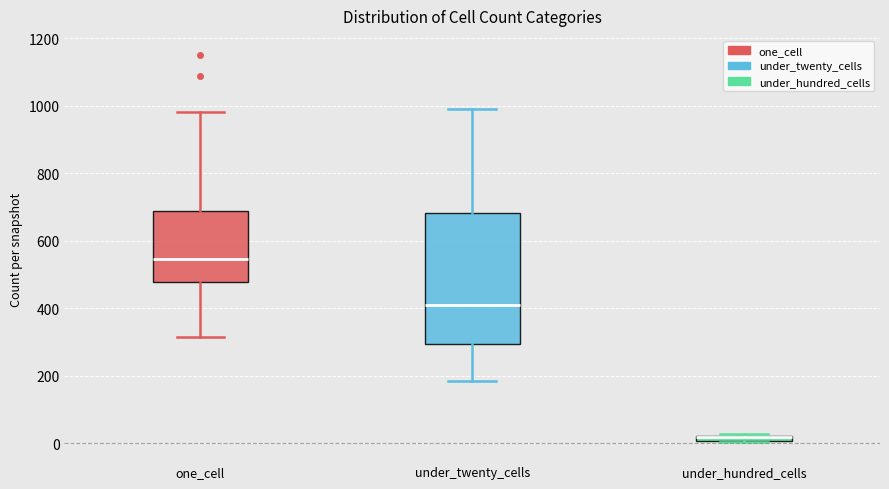

Comparing the boxes themselves (not the whiskers), which one is the tallest?

under_twenty_cells